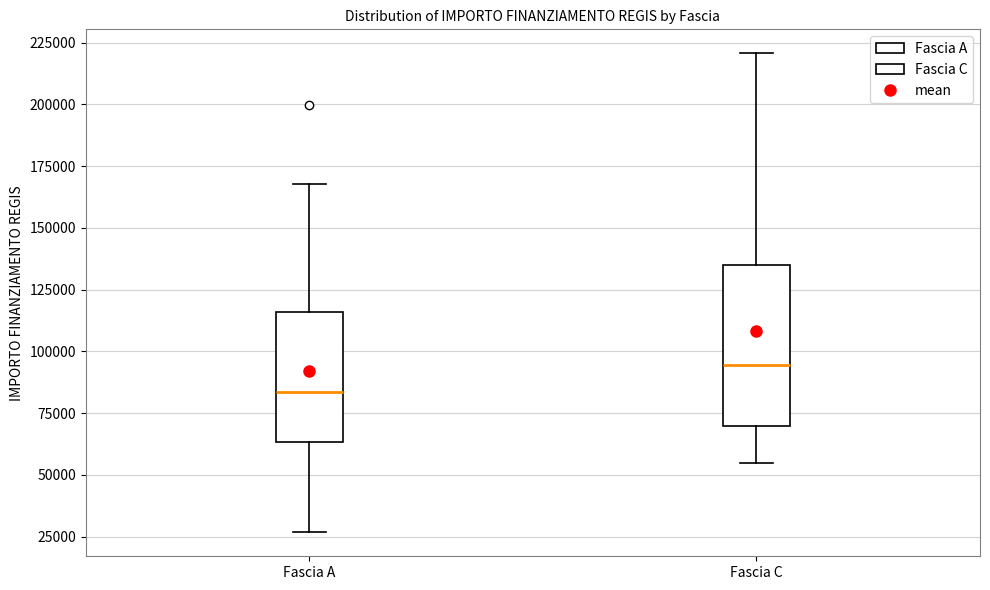

Comparing the boxes themselves (not the whiskers), which one is the tallest?

Fascia C